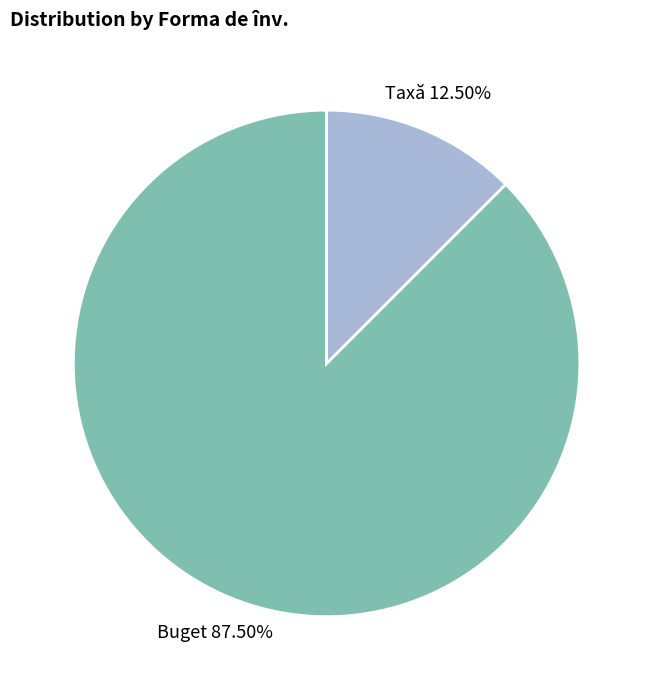

The Taxă slice represents 20% of the pie. True or false?

False